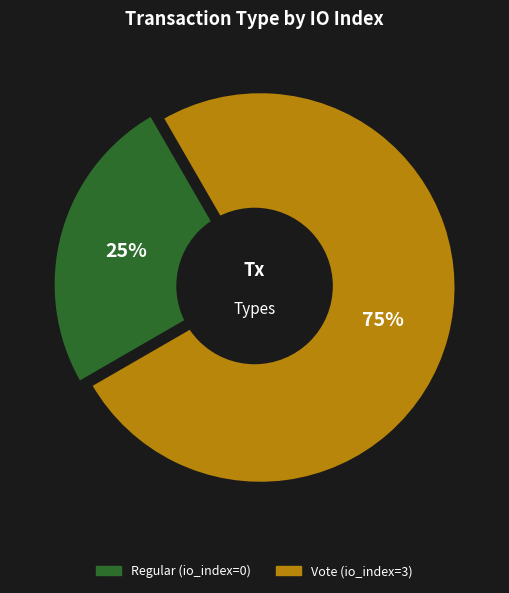

What is the smallest slice in the pie chart?

Regular